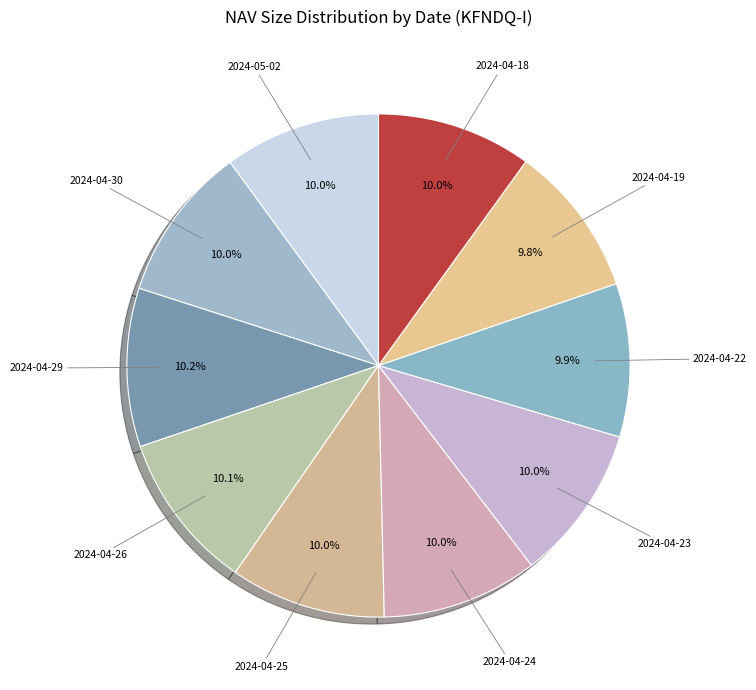

Count the number of slices in the pie.

10